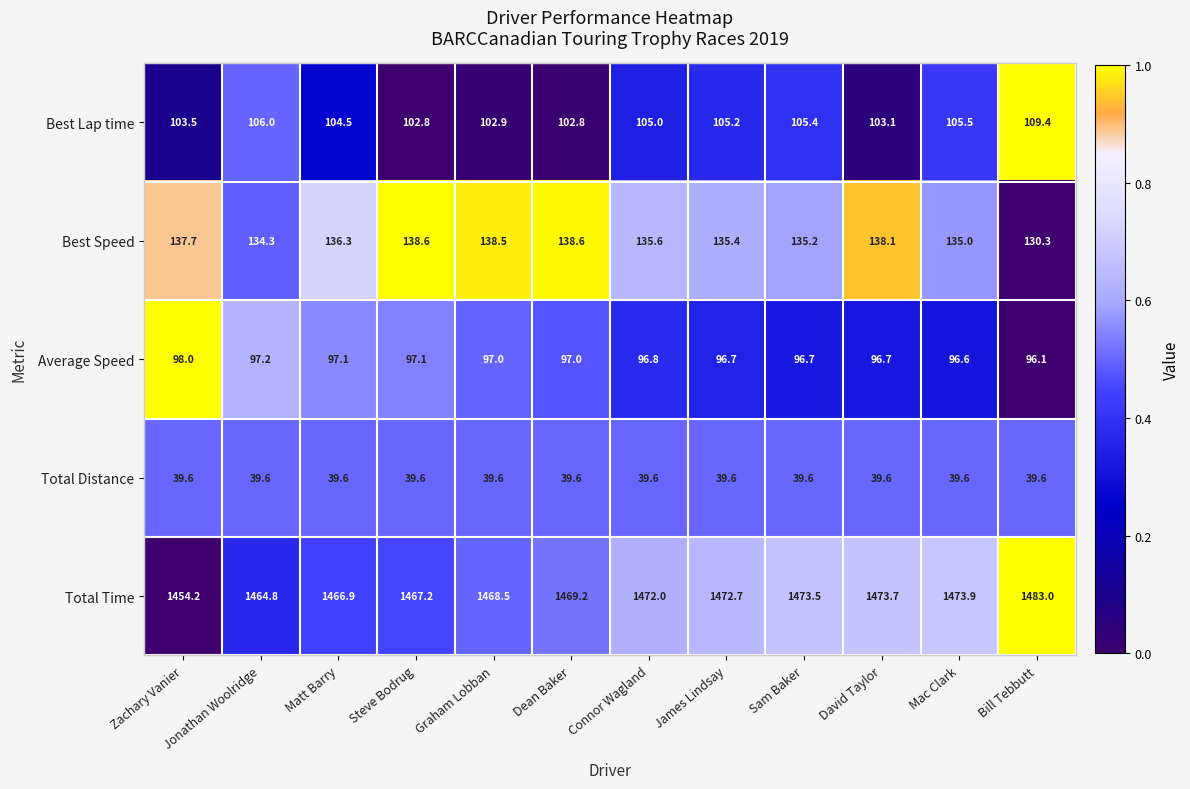

What is the difference between the maximum and minimum values in the Total Time series?

28.8